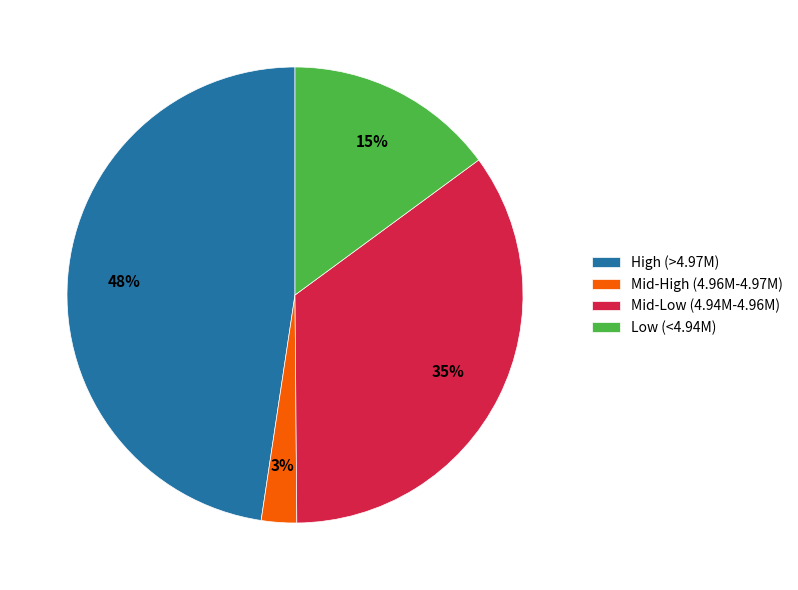

Is the sum of Mid-Low (4.94M-4.96M) and Mid-High (4.96M-4.97M) greater than half?

No